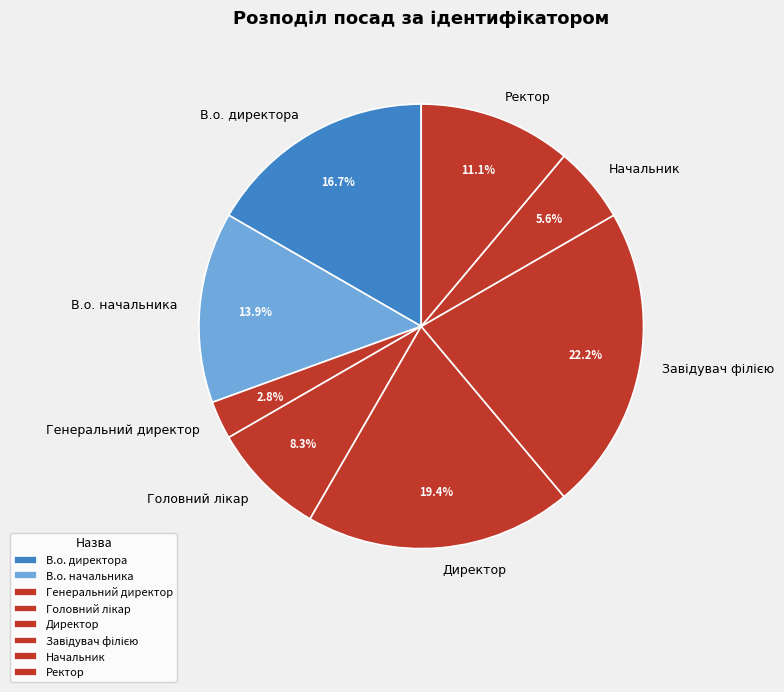

Count the number of slices in the pie.

8